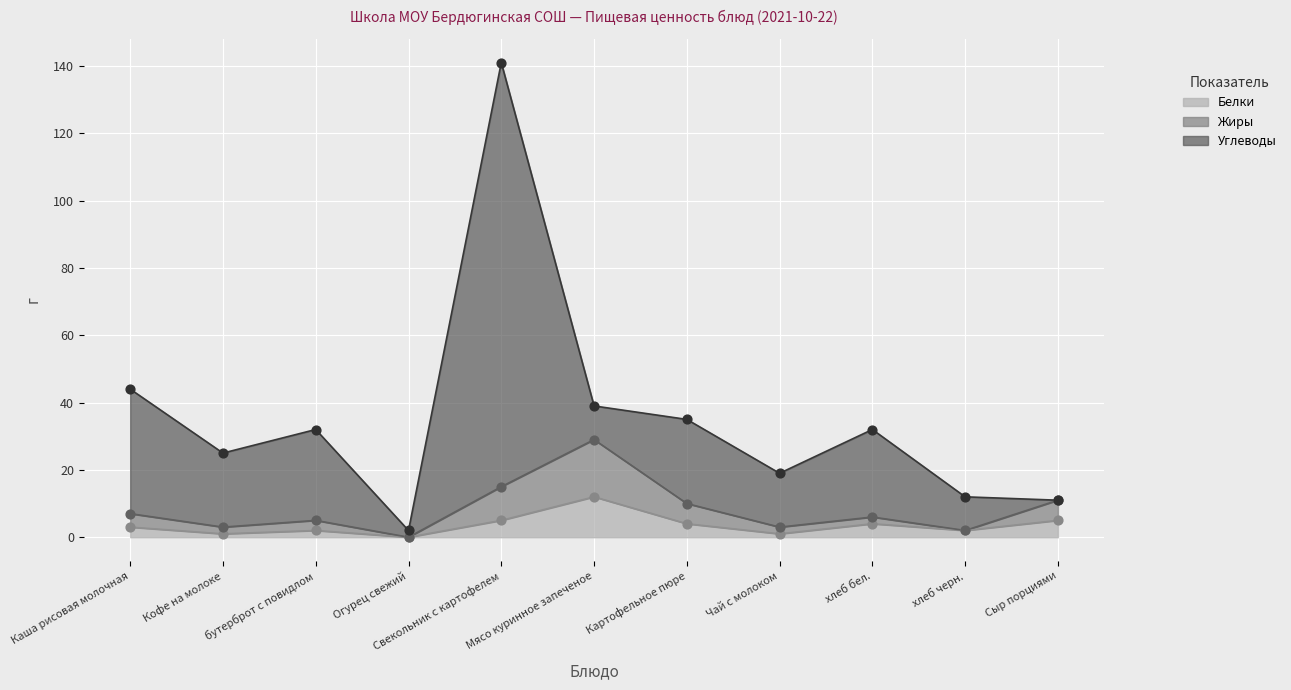

True or false: Белки has a value of 12 at Мясо куринное запеченое.

True